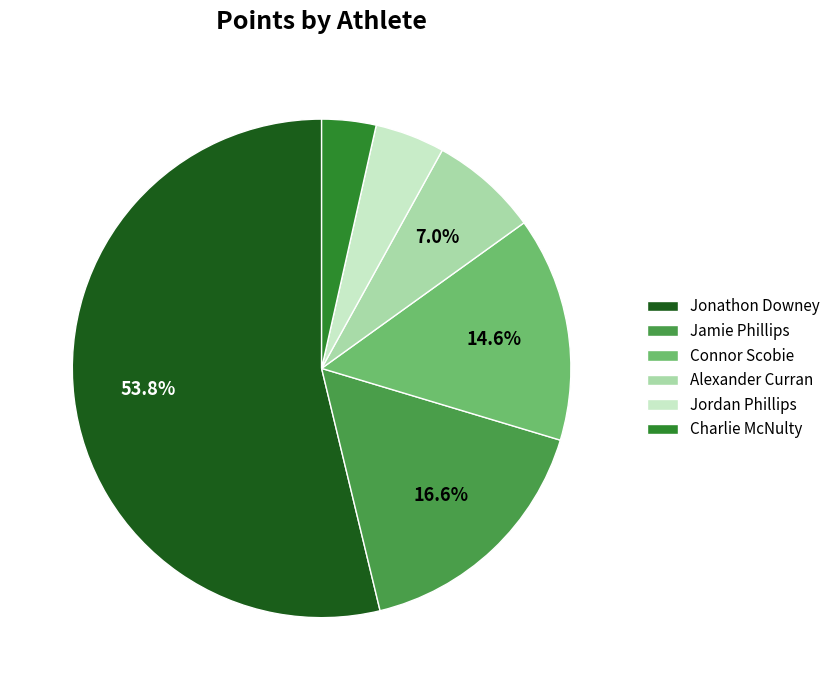

Rank the categories by value from highest to lowest.

Jonathon Downey, Jamie Phillips, Connor Scobie, Alexander Curran, Jordan Phillips, Charlie McNulty